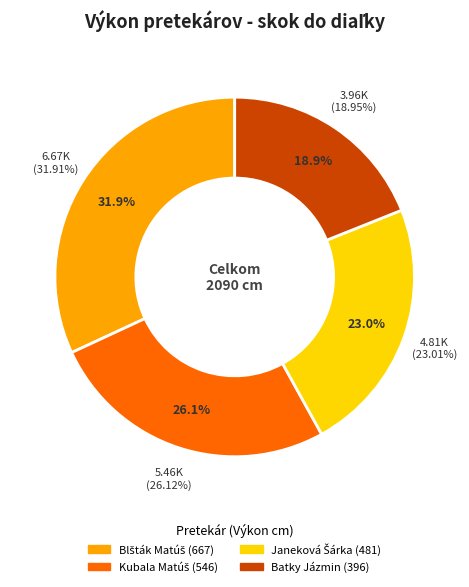

Rank the categories by value from lowest to highest.

Batky Jázmin (396), Janeková Šárka (481), Kubala Matúš (546), Blšták Matúš (667)